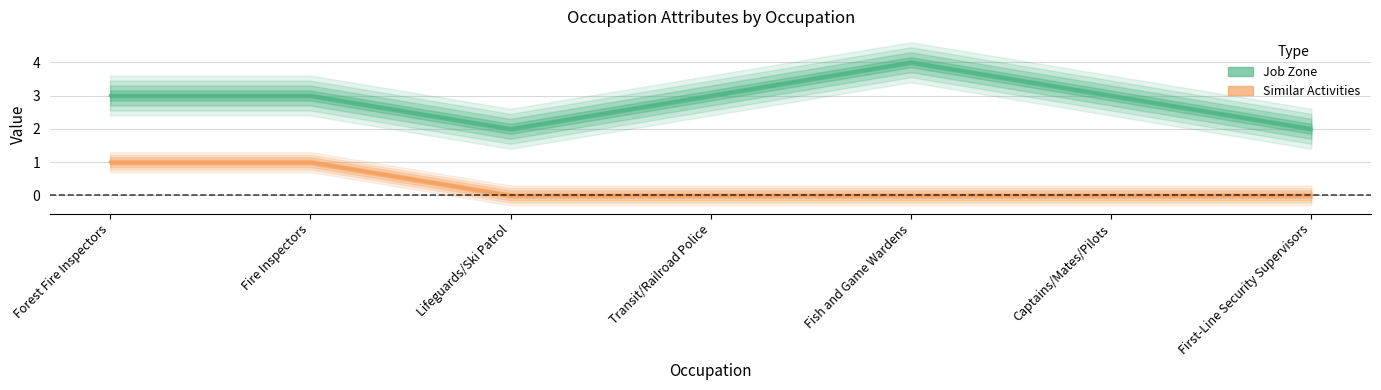

Which category has the highest value in the Job Zone series?

Fish and Game Wardens